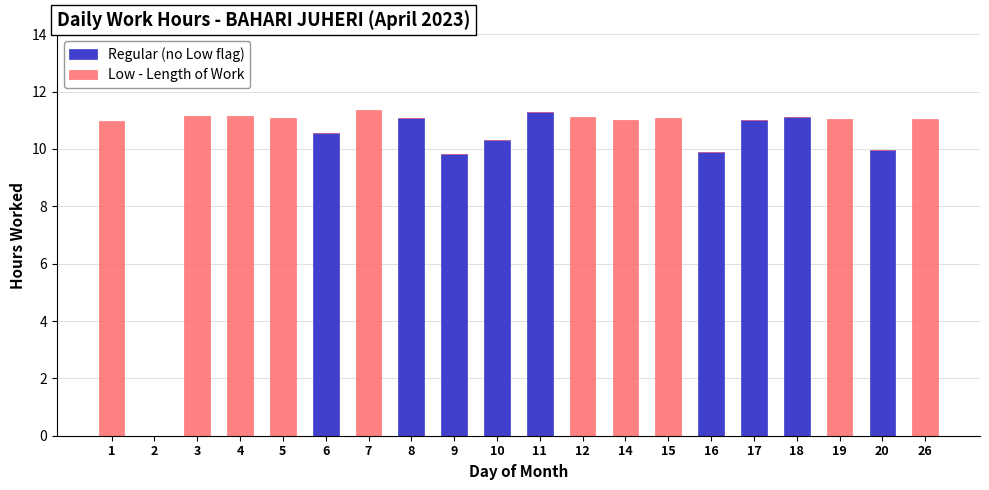

What is the total value across all series at 19?

11.1